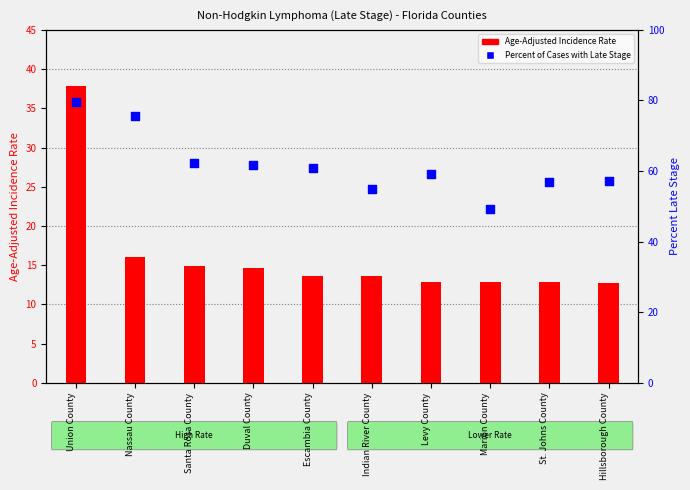

Which series contains the highest Y value?

Percent of Cases with Late Stage